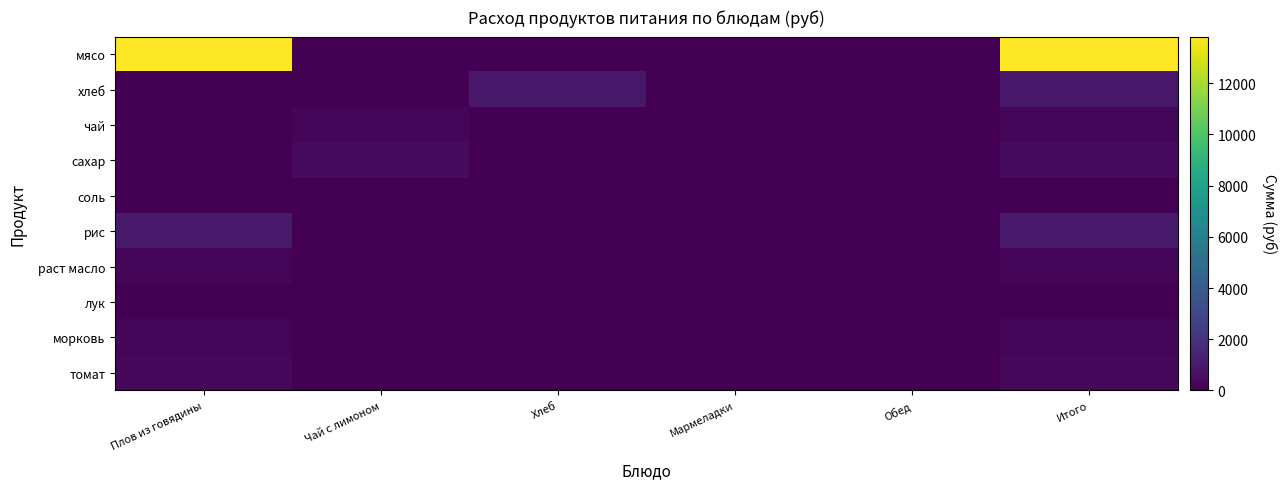

Which has a higher value, Итого or Плов из говядины?

Итого